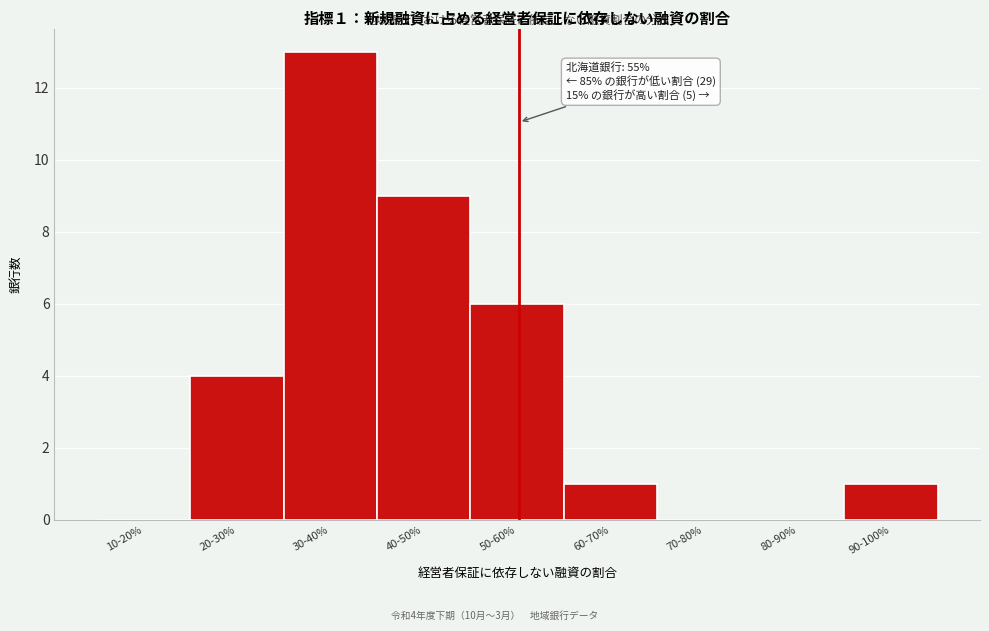

Reading left to right, extract all data points from this chart.

10-20%=0	20-30%=4	30-40%=13	40-50%=9	50-60%=6	60-70%=1	70-80%=0	80-90%=0	90-100%=1